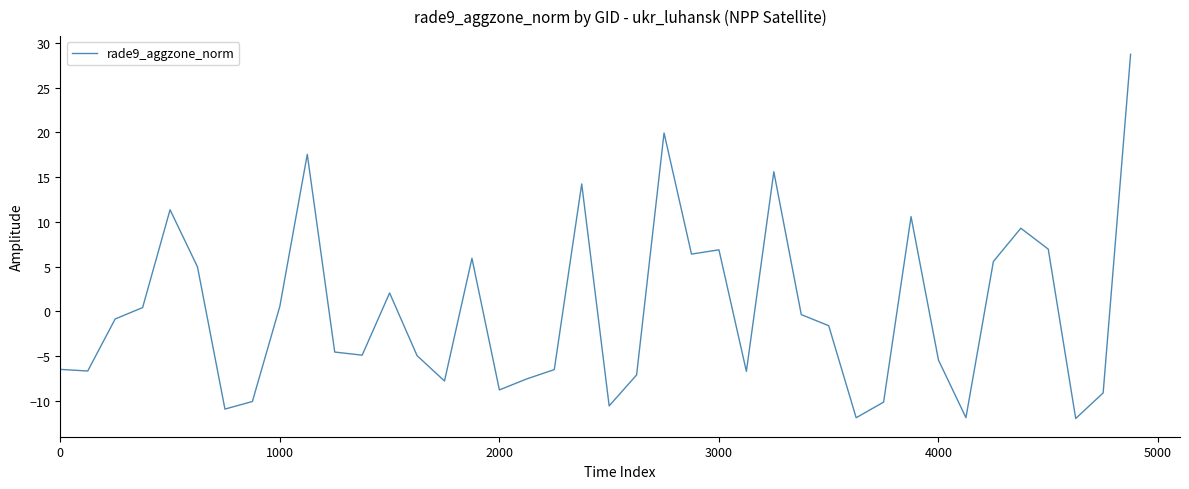

What is the difference between the maximum and minimum values?

40.7